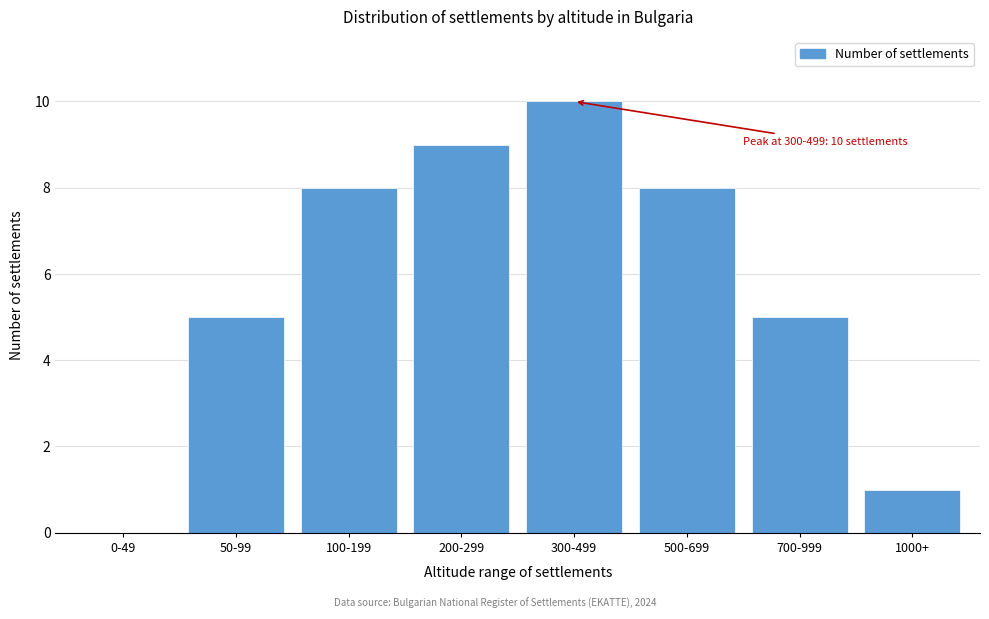

Reading left to right, list all the values displayed in this chart.

0-49=0	50-99=5	100-199=8	200-299=9	300-499=10	500-699=8	700-999=5	1000+=1